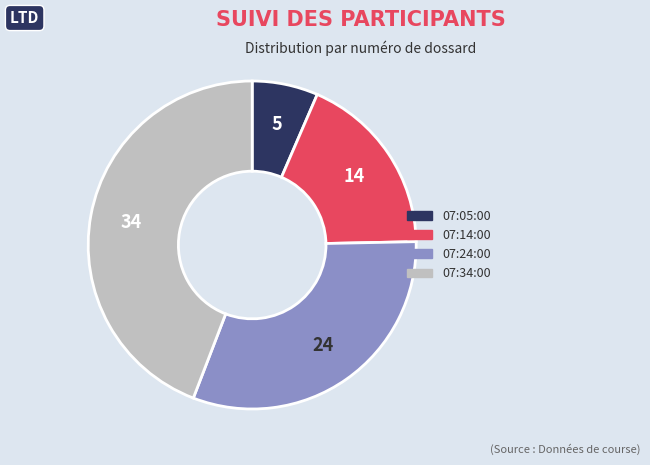

The 07:14:00 slice represents 24% of the pie. True or false?

False